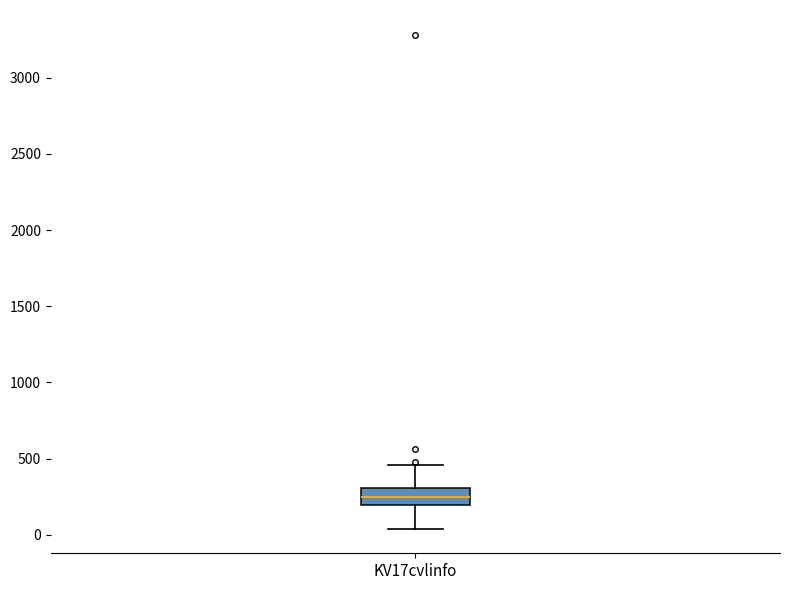

Transcribe this box plot: give where the median line is, the range the box spans, and where the two whiskers end, as read against the y-axis. The values are not printed on the chart, so give them approximately, as read against the axis.

median 250, box 200 to 300, whiskers 50 to 450